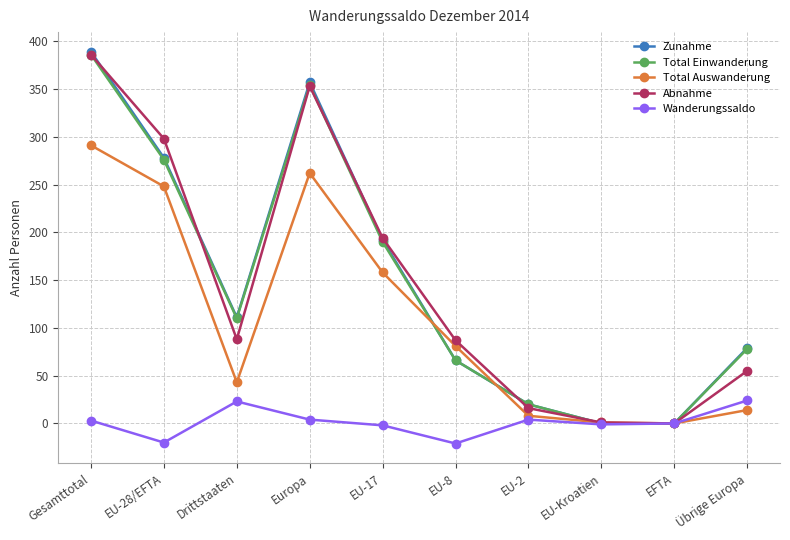

Is it true that Abnahme equals 88 at Drittstaaten?

True